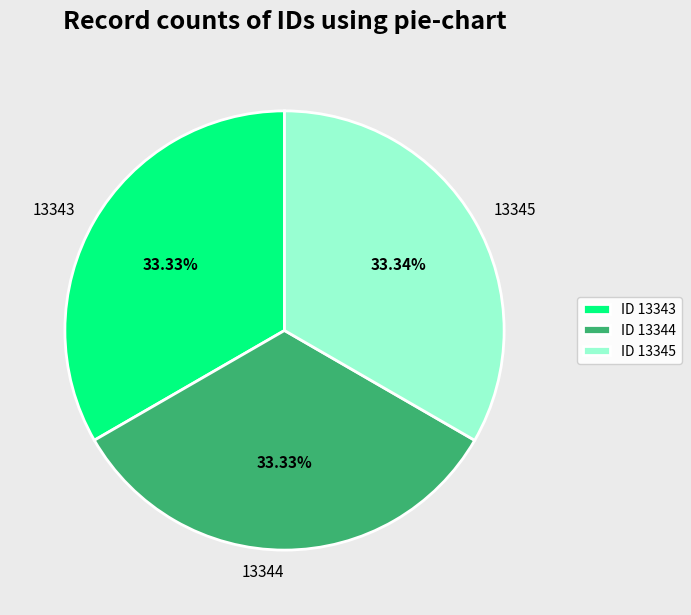

Does 13345 represent more than half of the total?

No